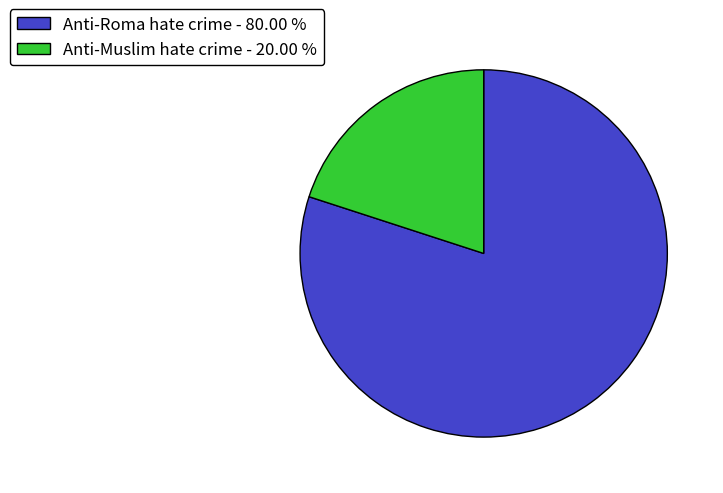

Which has a higher value, Anti-Muslim hate crime or Anti-Roma hate crime?

Anti-Roma hate crime